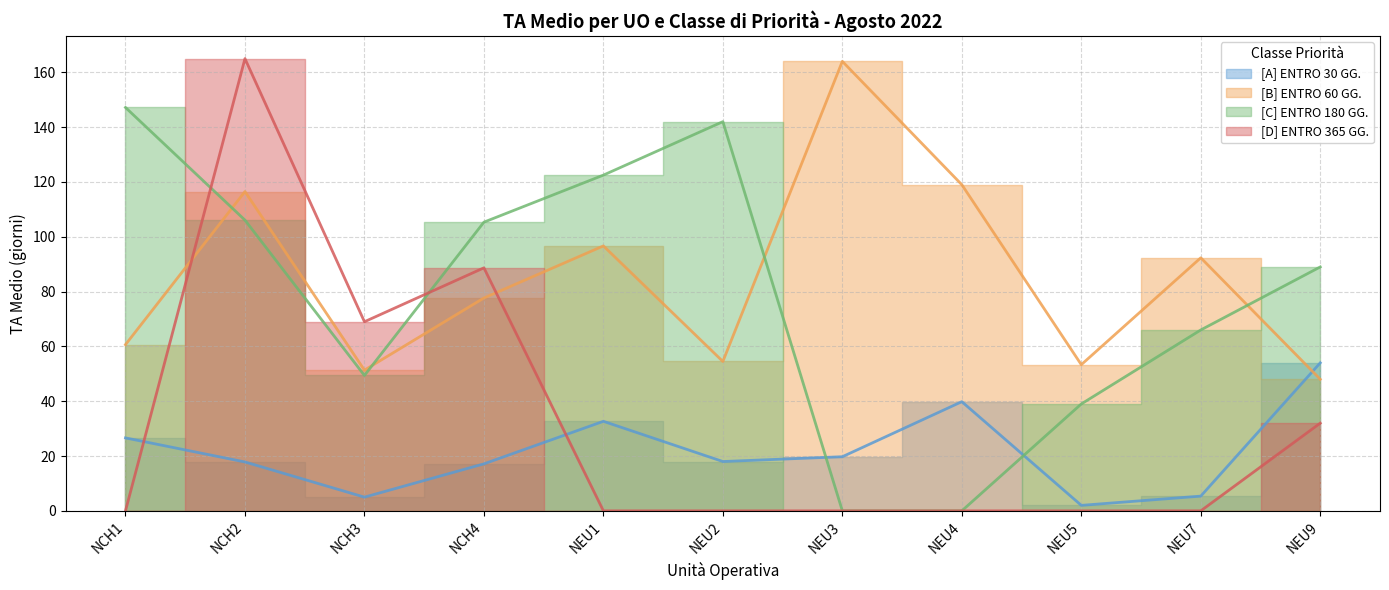

True or false: [D] ENTRO 365 GG. has a value of -56.9 at NEU2.

False